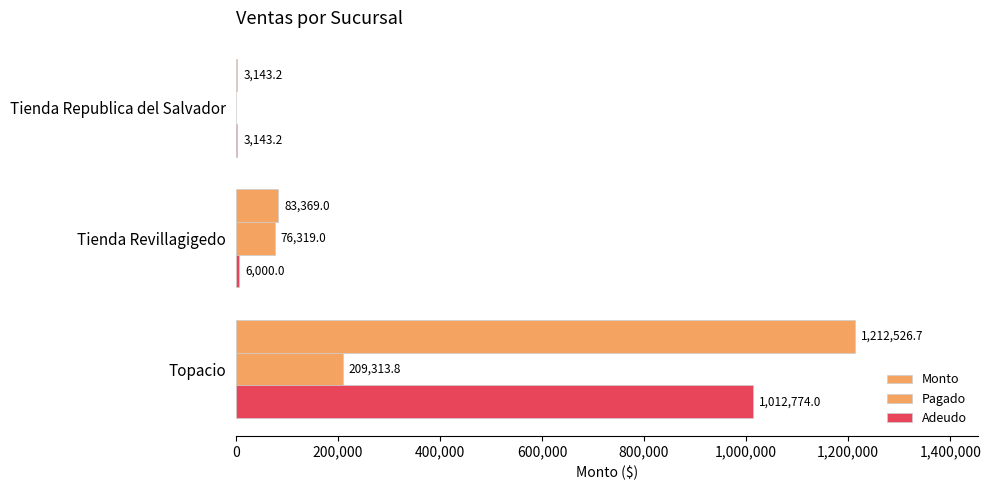

How many categories are shown in the chart?

3